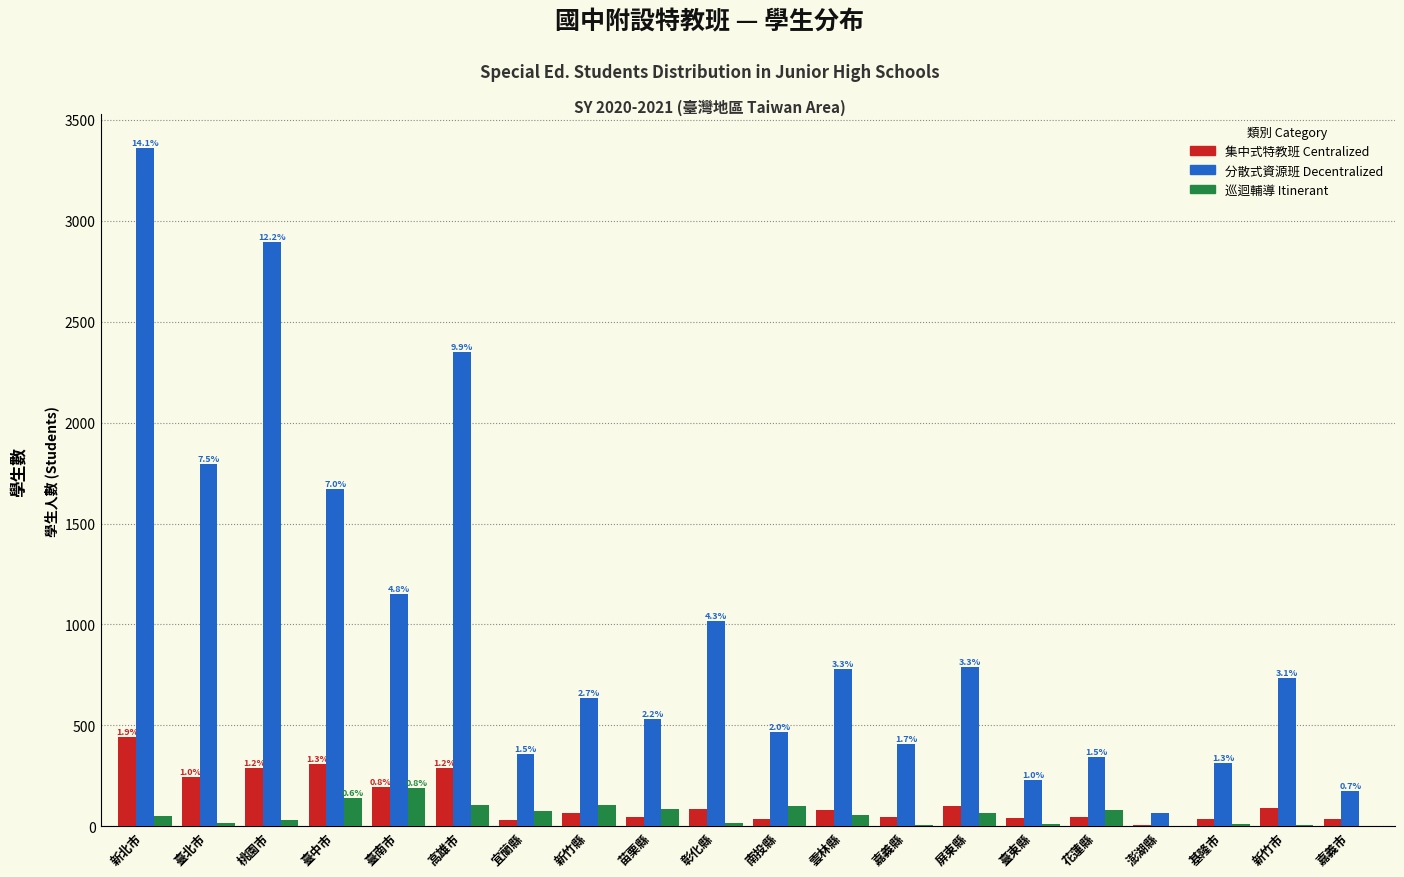

At which category is the sum across all series the highest?

新北市